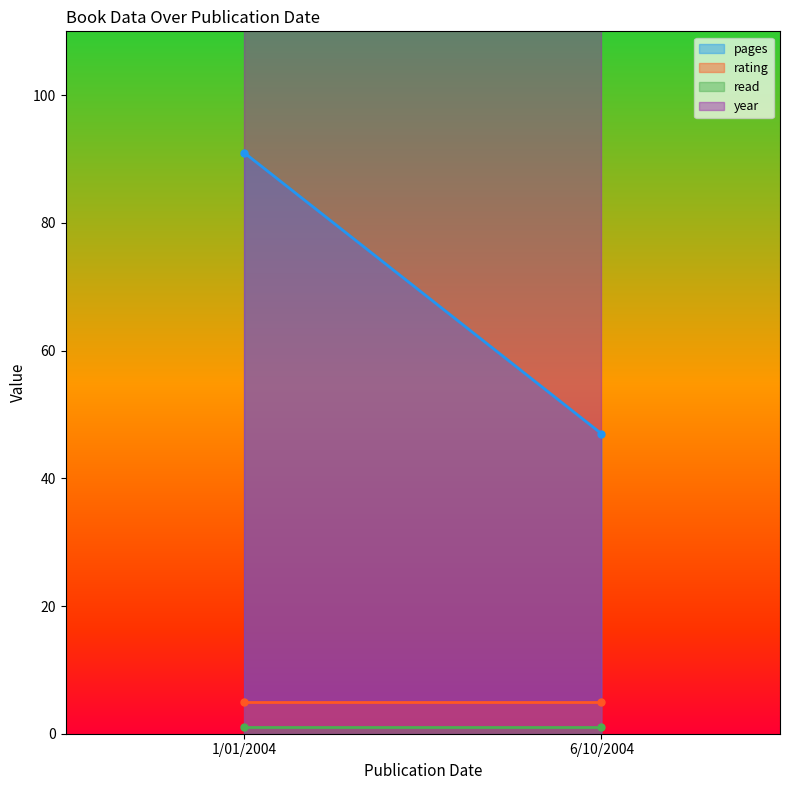

What are all the series names shown in the legend?

pages, rating, read, year